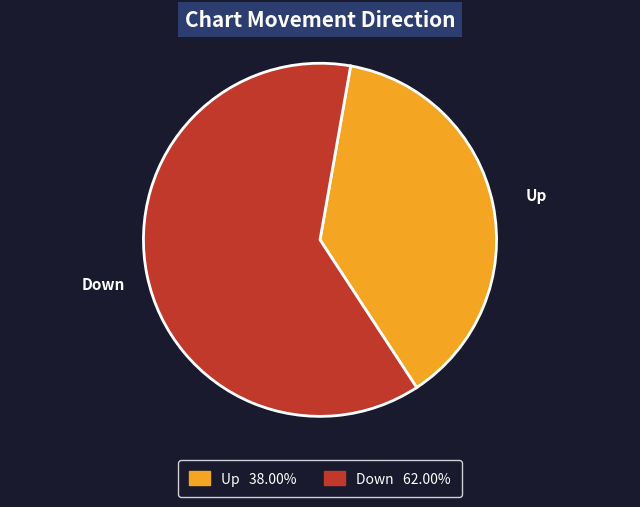

What is the majority slice?

Down